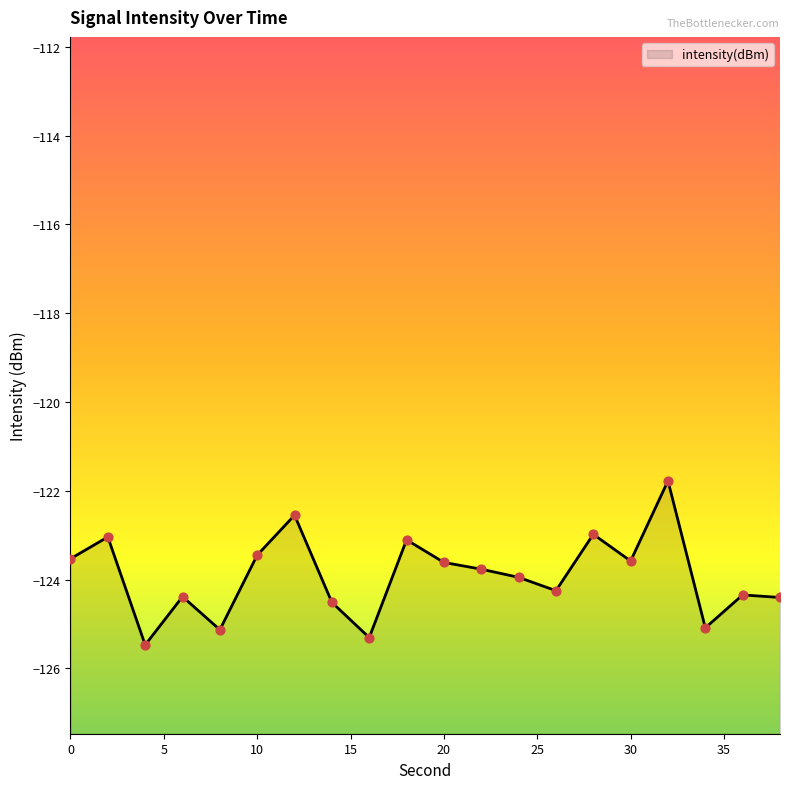

Between 8 and 18, which is larger?

18